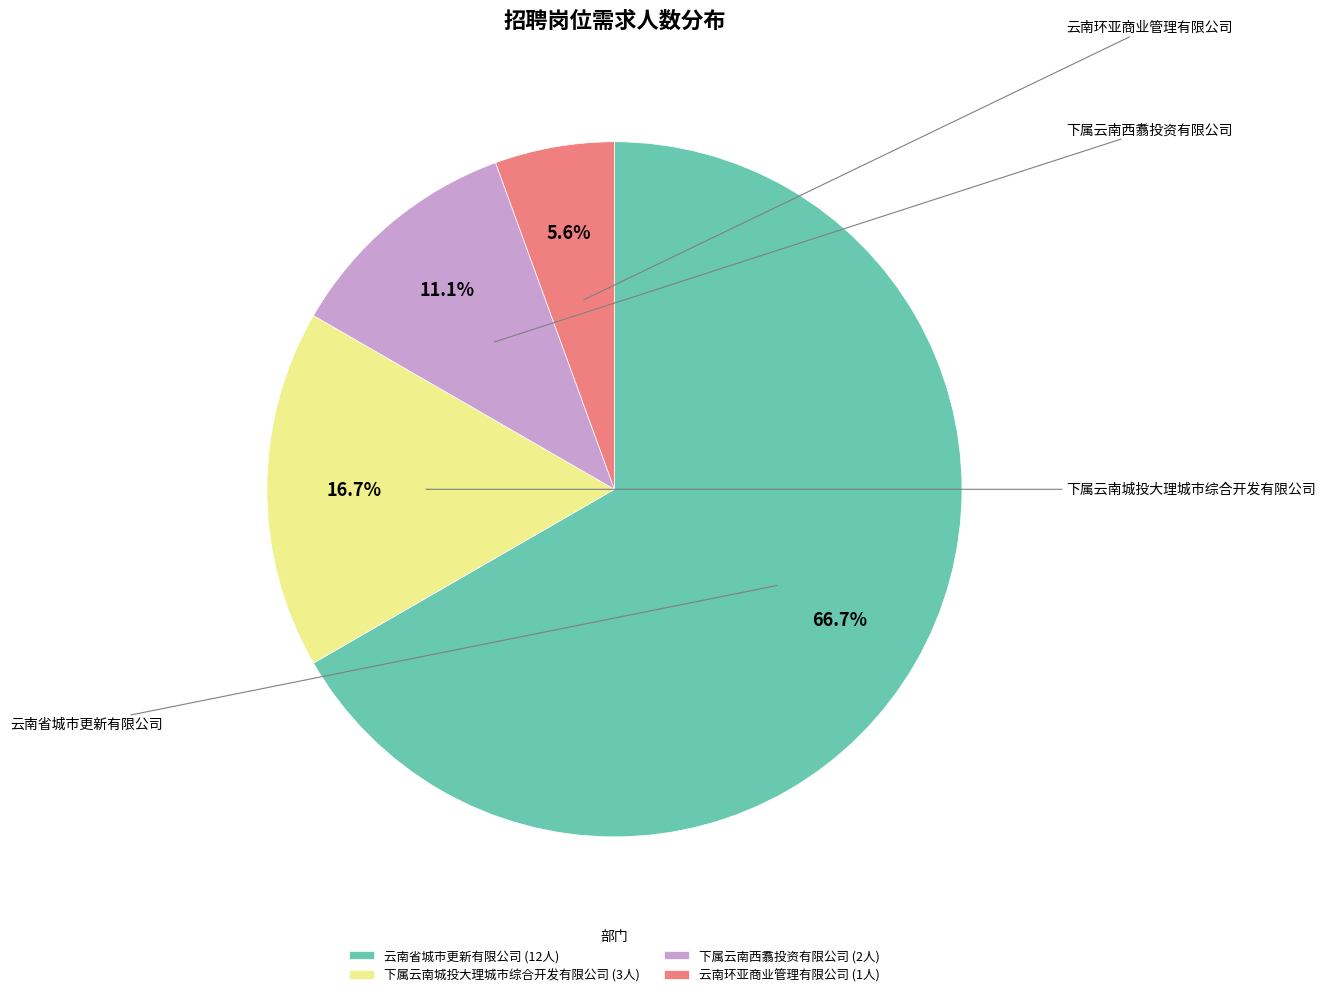

Approximately how many times larger is the value at 下属云南西翥投资有限公司 (2人) compared to 下属云南城投大理城市综合开发有限公司 (3人)?

0.7